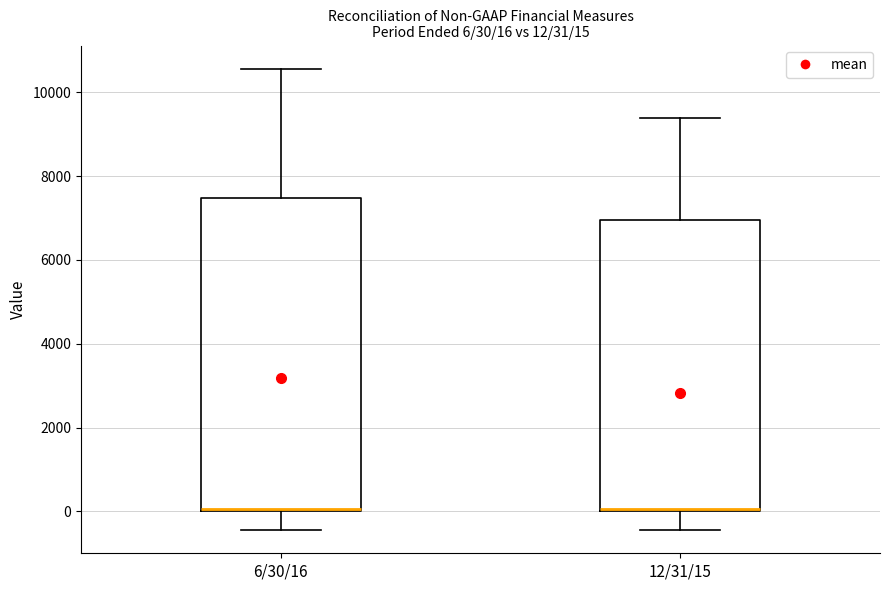

Comparing the boxes themselves (not the whiskers), which one is the tallest?

6/30/16